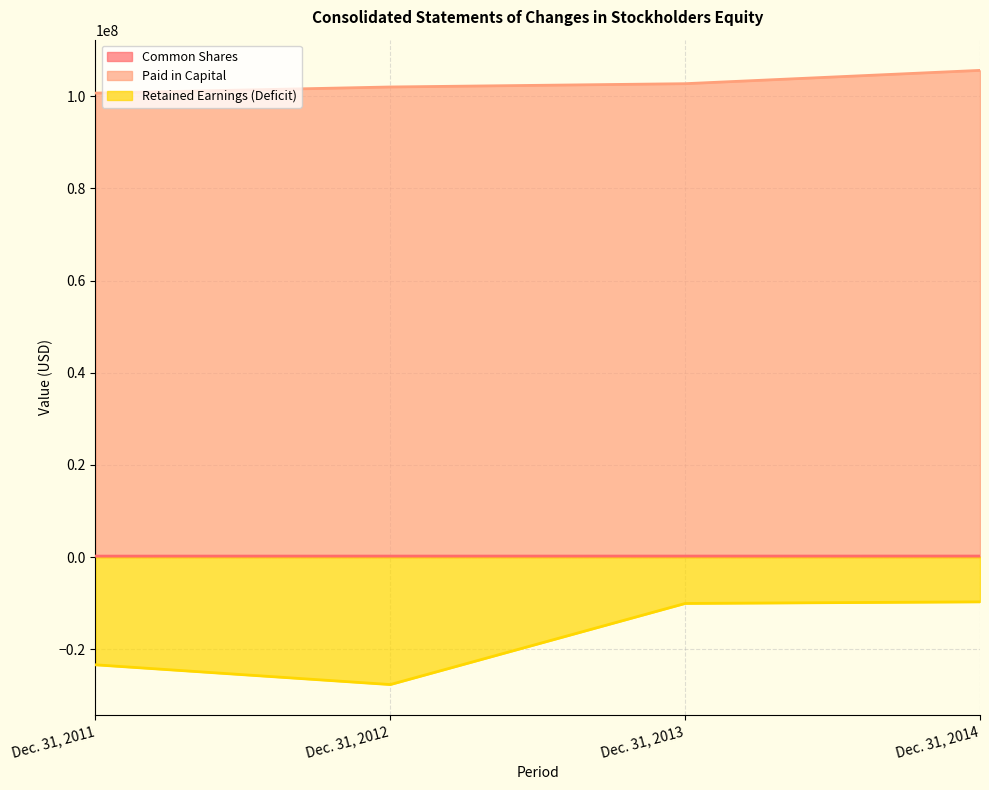

Is the value of Paid in Capital at Dec. 31, 2012 greater than the value of Retained Earnings (Deficit) at Dec. 31, 2013?

Yes